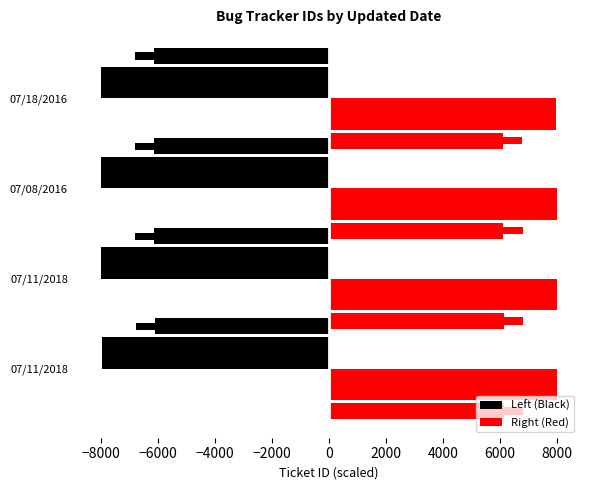

The Left (Black) series shows -7999.5 at 07/08/2016. True or false?

True